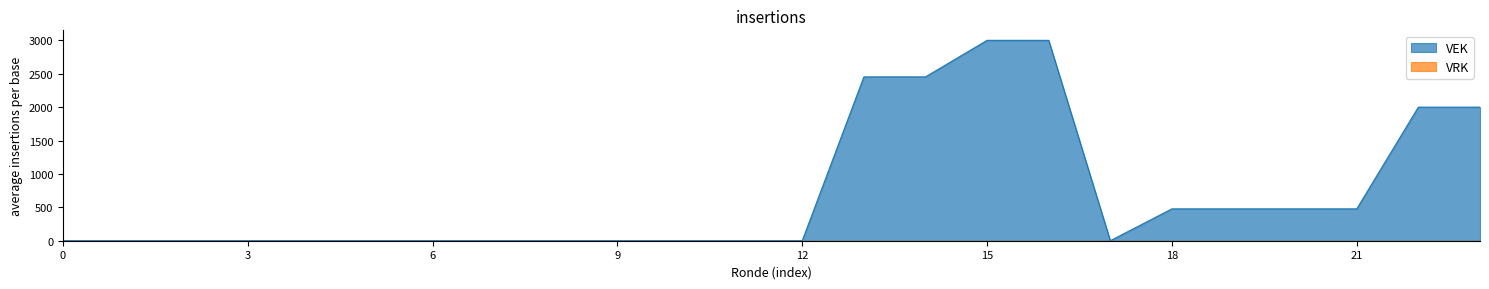

What is the maximum value shown in the chart?

3000